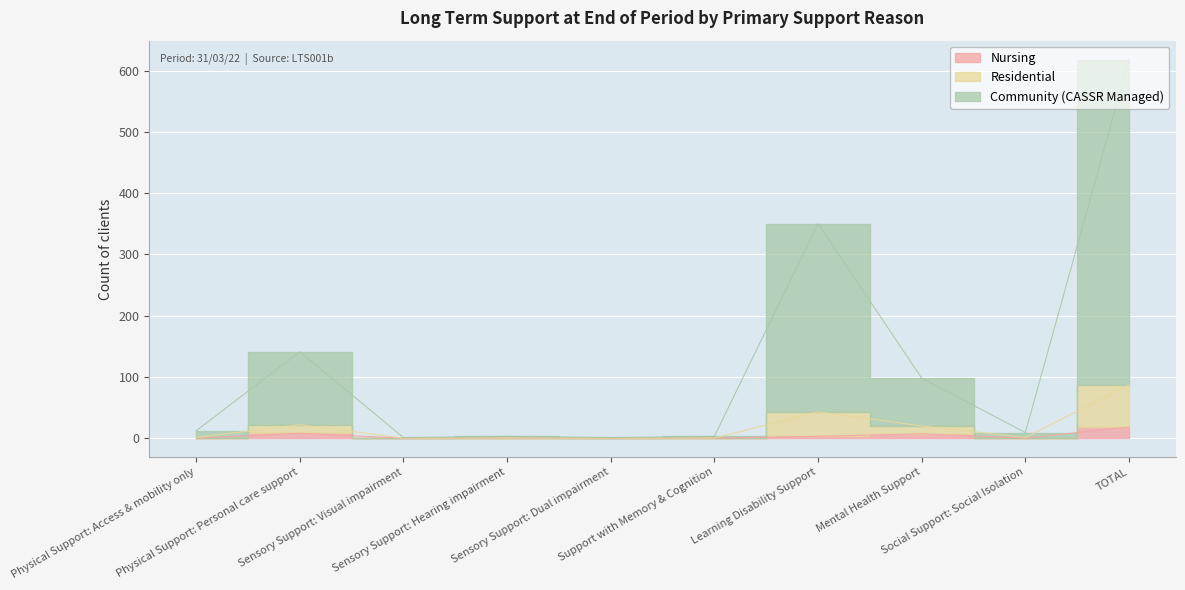

What is the highest value of the Nursing series?

18